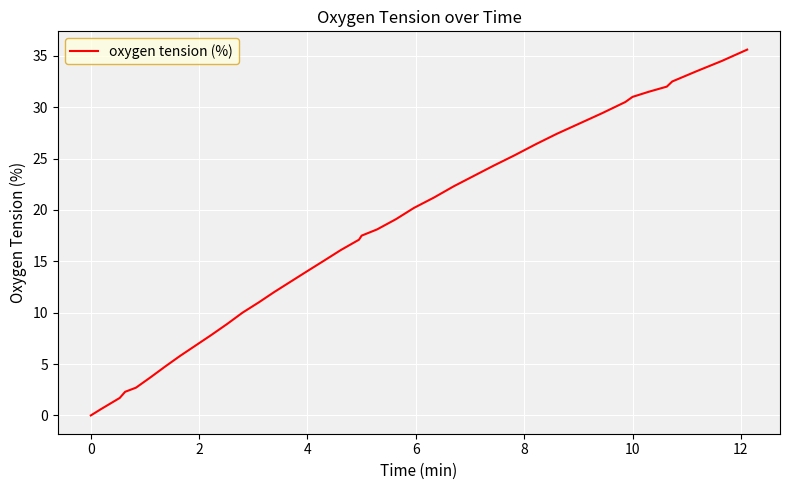

What is the maximum value shown in the chart?

35.6